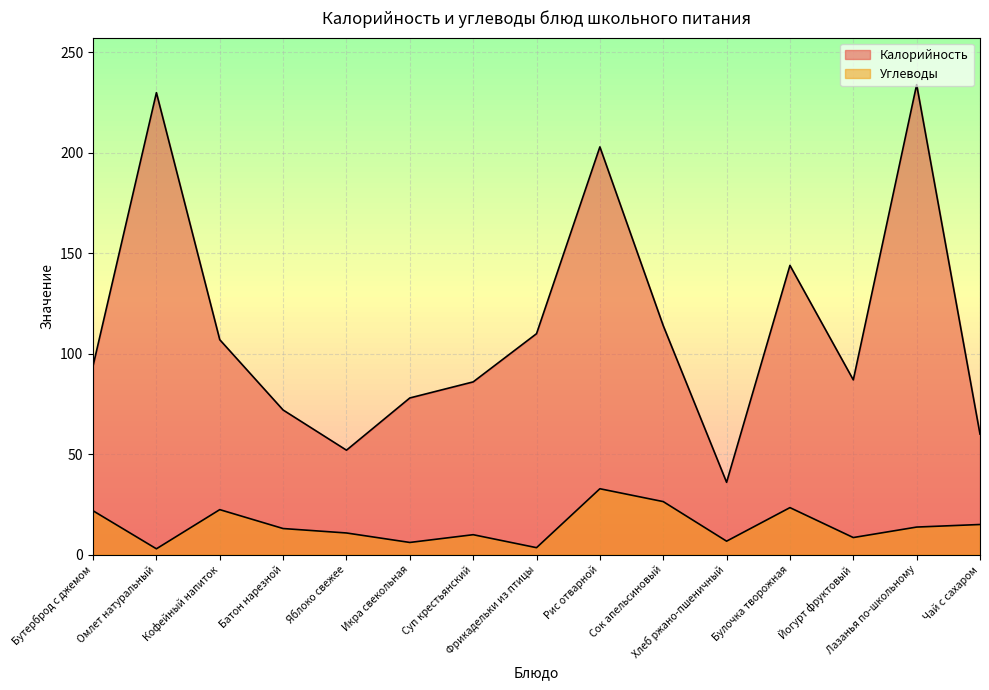

At Йогурт фруктовый, list the series in order from smallest to largest.

Углеводы, Калорийность